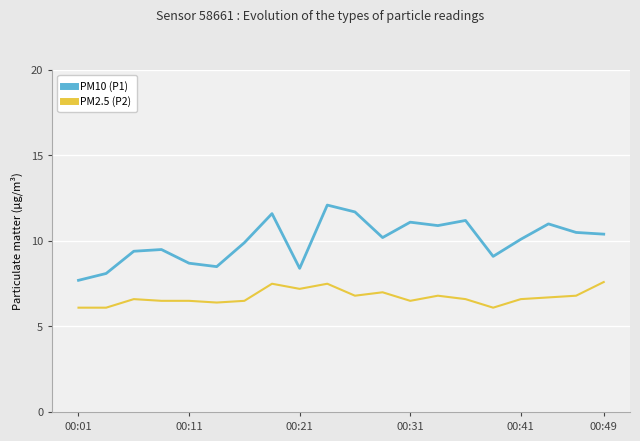

What is the difference between the maximum and minimum values in the PM10 (P1) series?

4.4